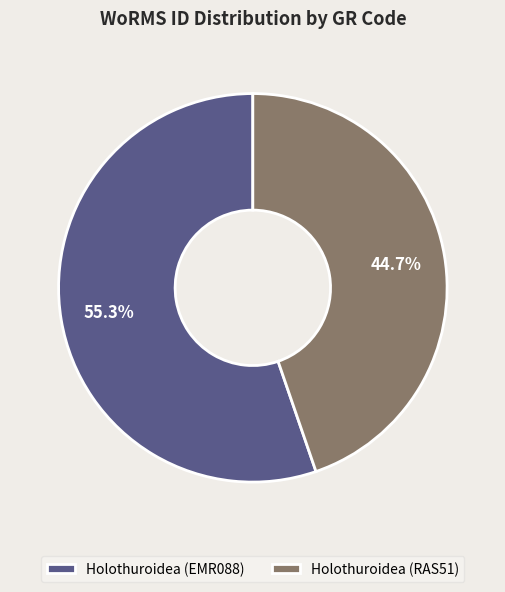

Is there a majority slice in this chart?

Yes